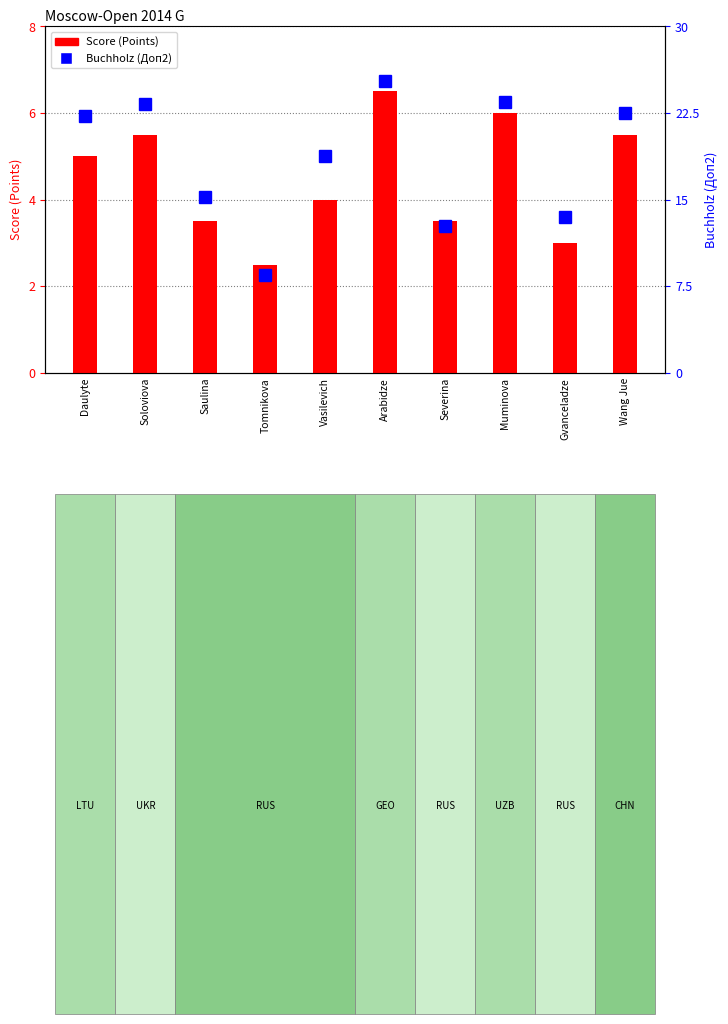

What is the difference between the maximum and second lowest values in the Buchholz (Доп2) series?

12.5